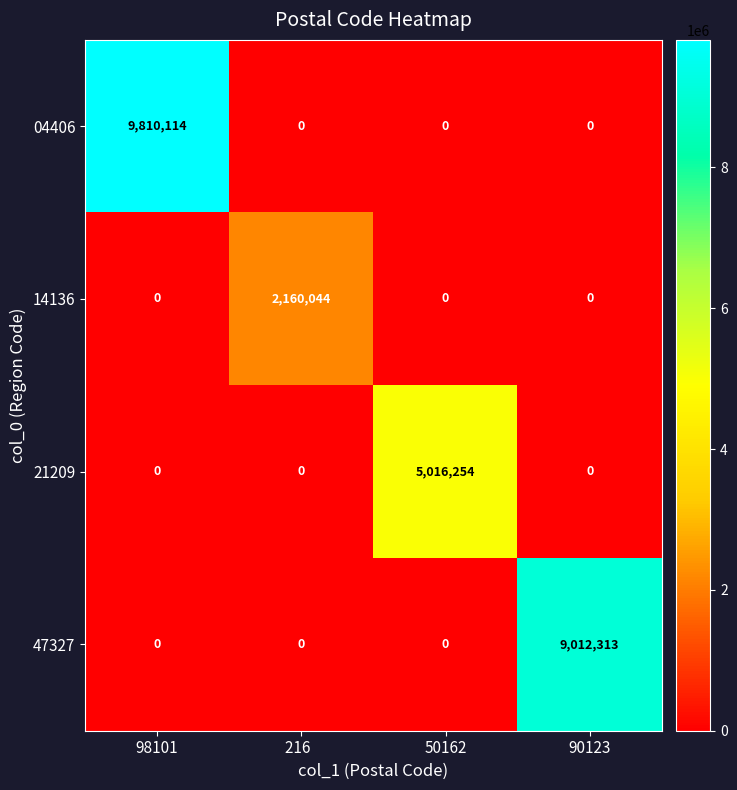

At how many categories does at least one series exceed 822454?

4